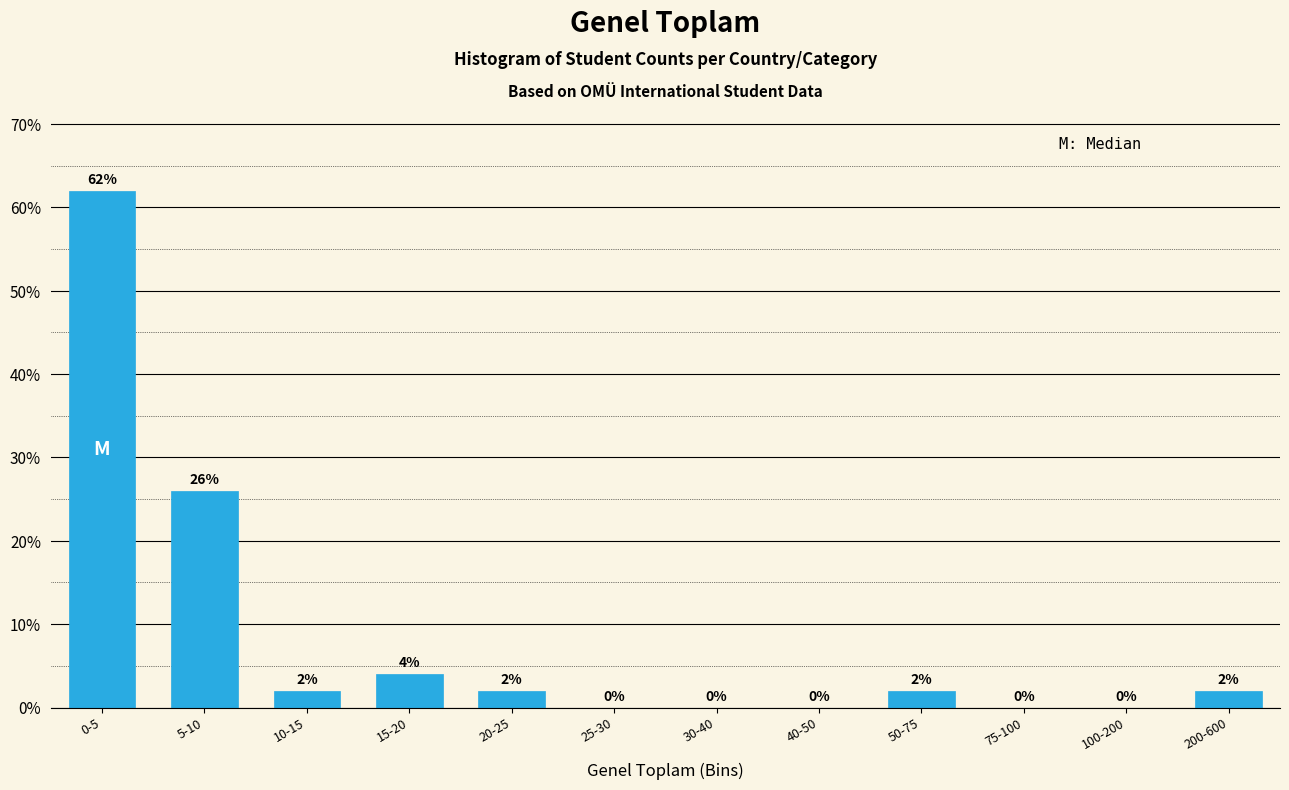

Reading right to left, transcribe all the data shown in this chart.

200-600=2	100-200=0	75-100=0	50-75=2	40-50=0	30-40=0	25-30=0	20-25=2	15-20=4	10-15=2	5-10=26	0-5=62